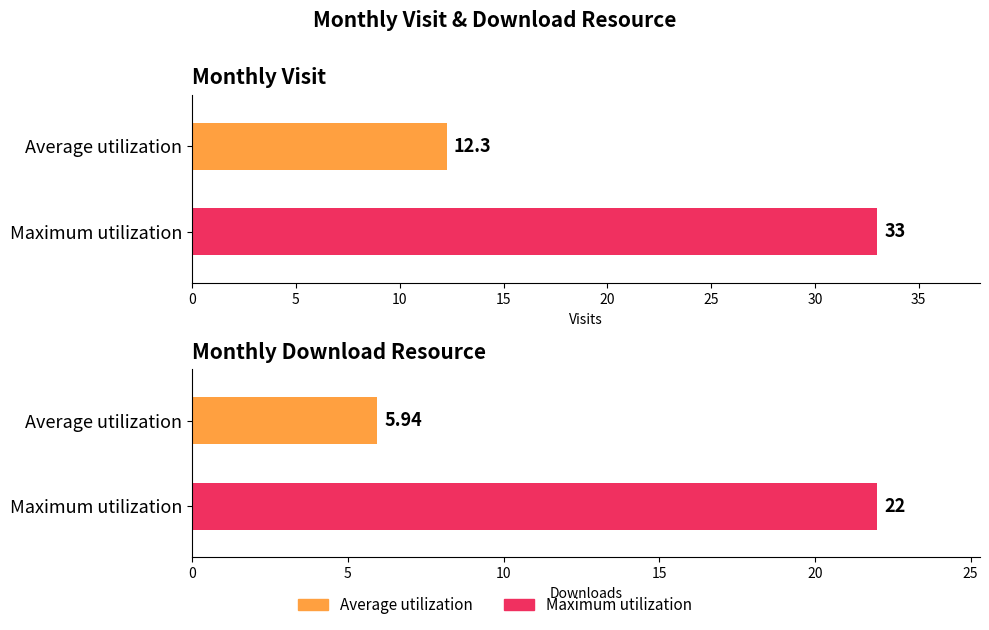

How many series are shown in this chart?

2